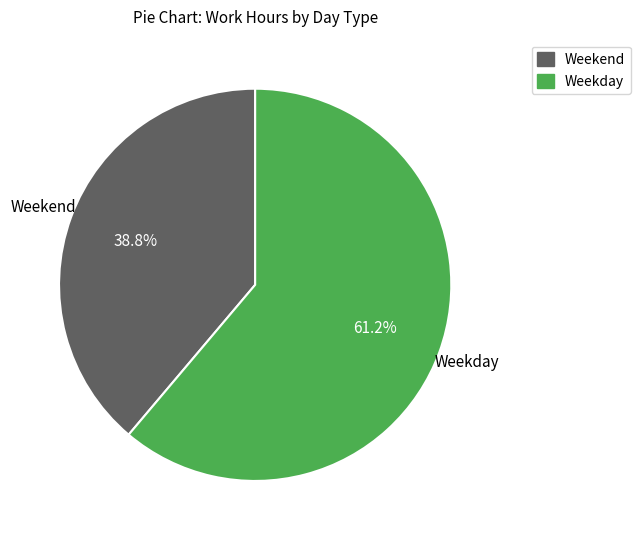

Is there any slice that represents more than half of the pie?

Yes